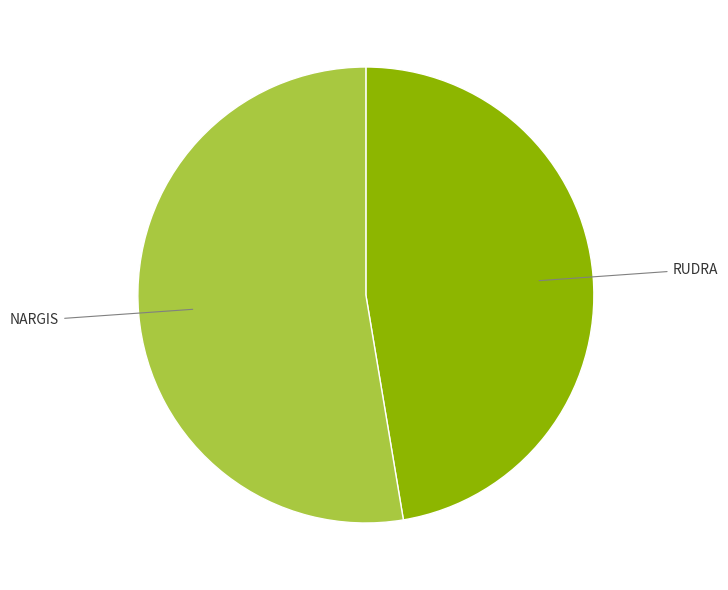

How many segments does this pie chart have?

2